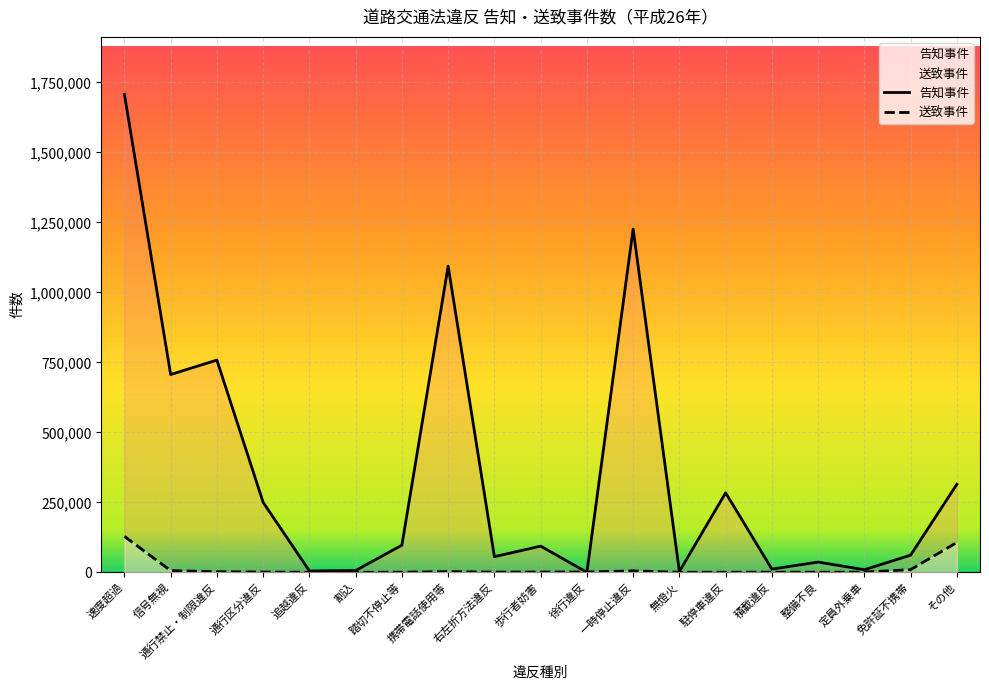

True or false: 告知事件 has a value of 9147 at 定員外乗車.

True